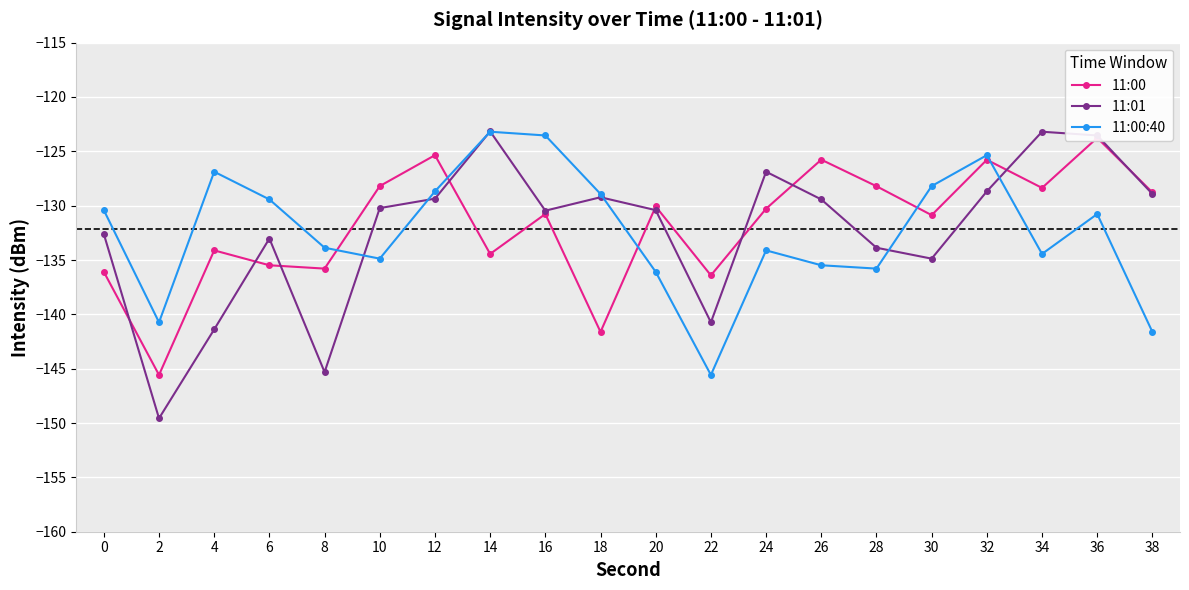

What is the value of the 11:00:40 point at the 15th from the left?

-135.8